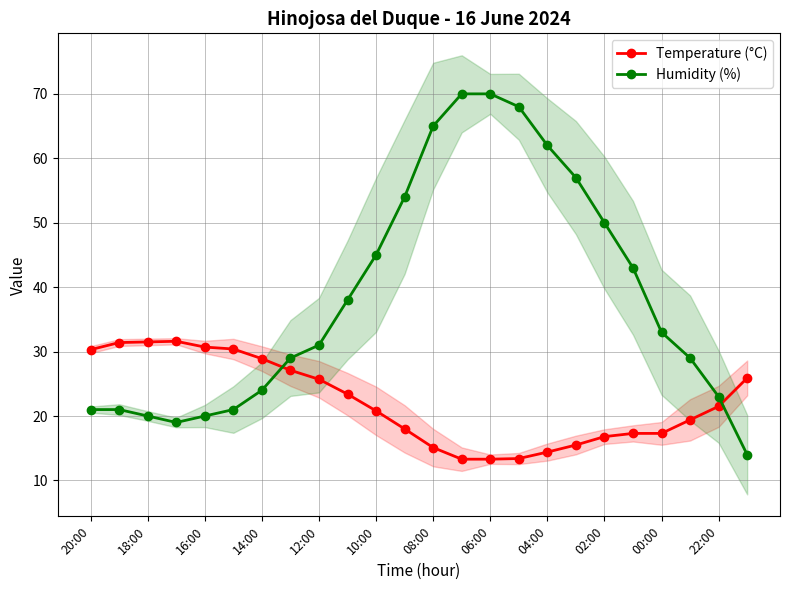

The value of Humidity (%) at 12:00 is 31.0. True or false?

True